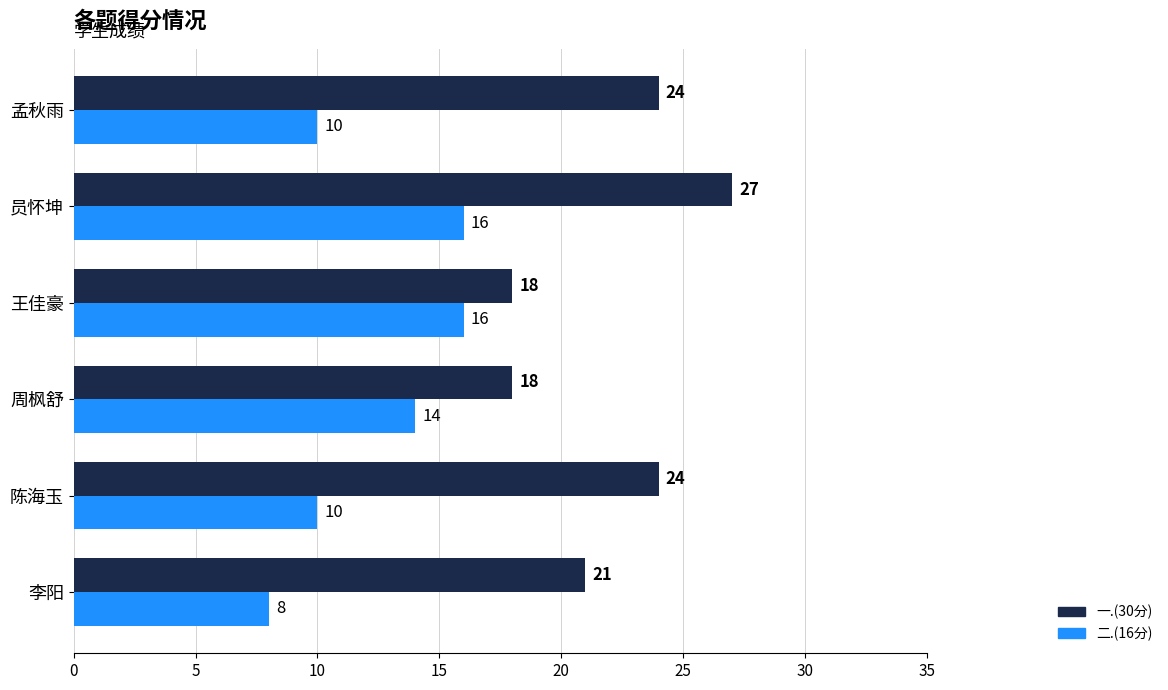

How many 二.(16分) values are between 10 and 16?

5